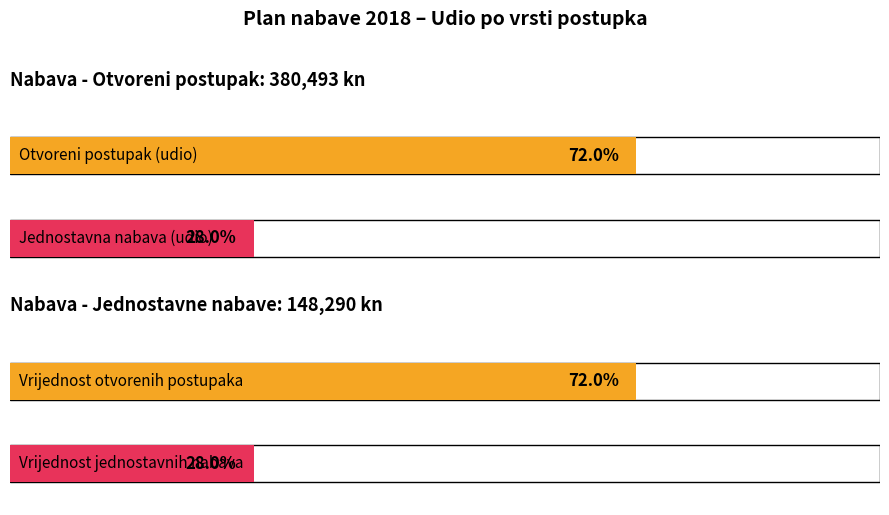

How many distinct data groups are displayed?

2